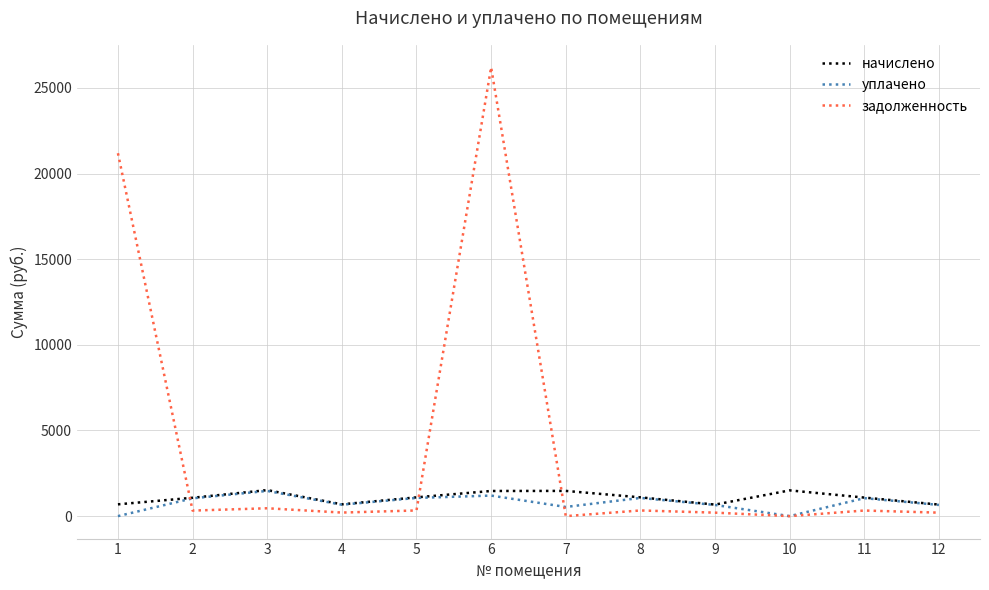

What is the total value across all series at 6?

28871.1